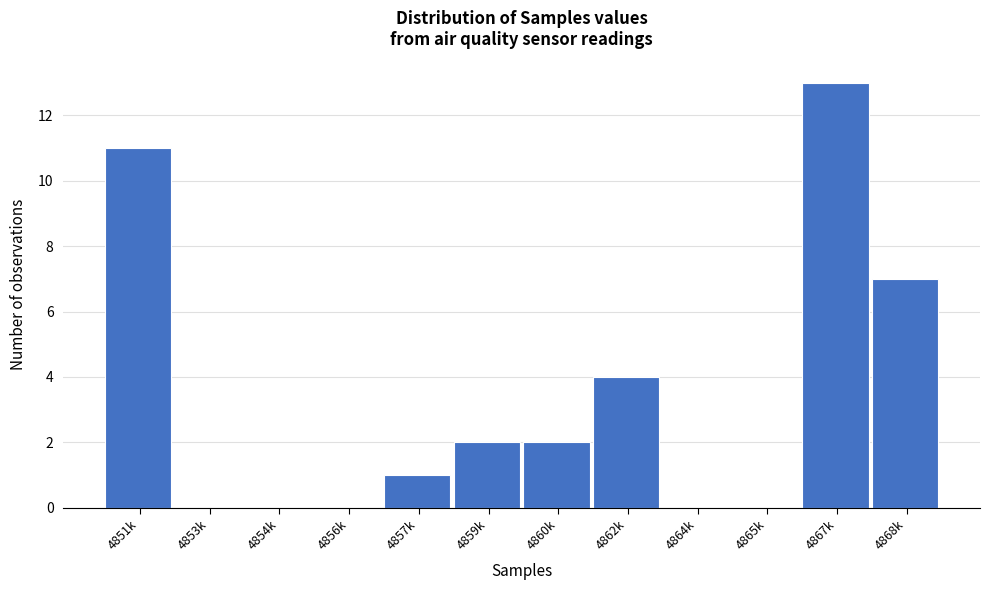

Reading left to right, transcribe all the data shown in this chart.

4851k=11	4853k=0	4854k=0	4856k=0	4857k=1	4859k=2	4860k=2	4862k=4	4864k=0	4865k=0	4867k=13	4868k=7